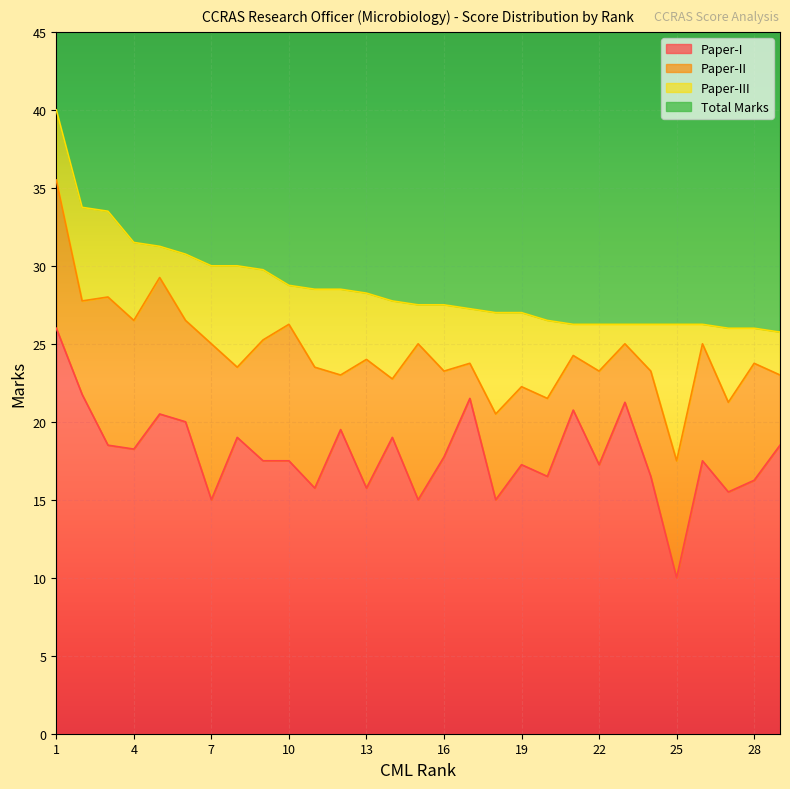

The Paper-I series shows 12.8 at 1. True or false?

False